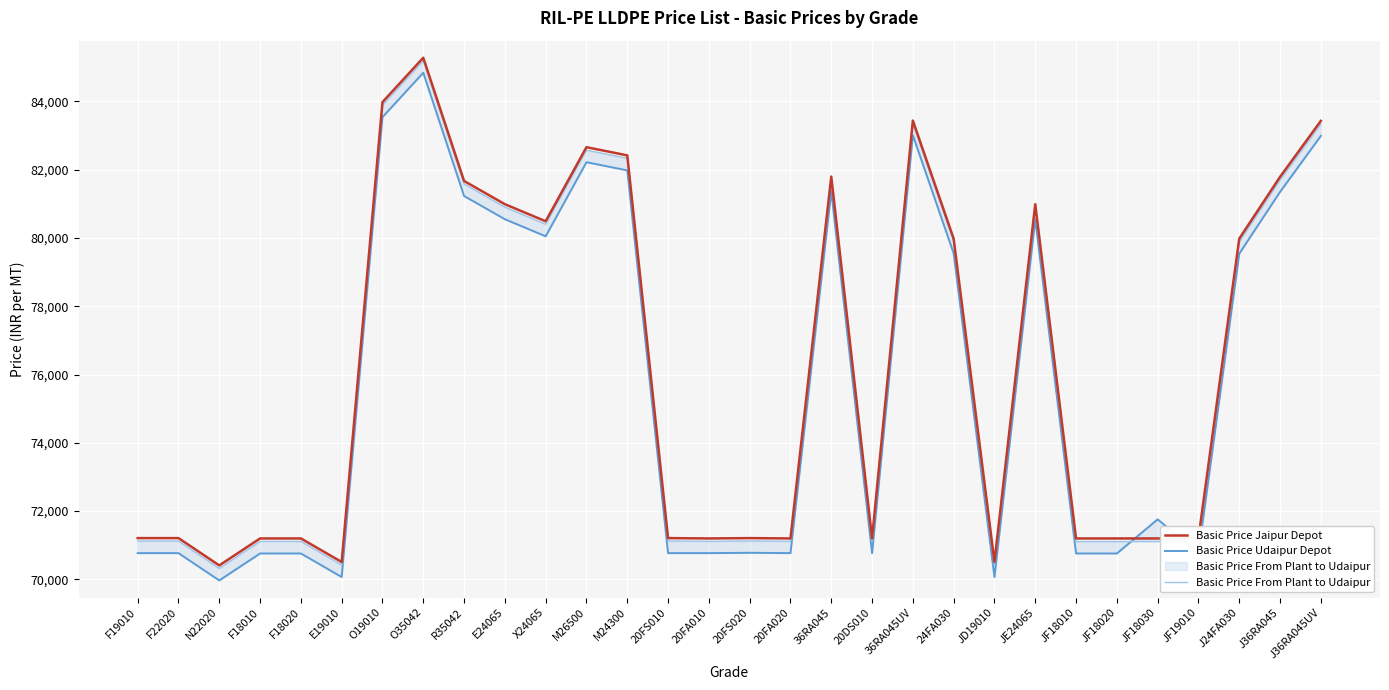

True or false: Basic Price From Plant to Udaipur has a value of 71116 at 20FA010.

True